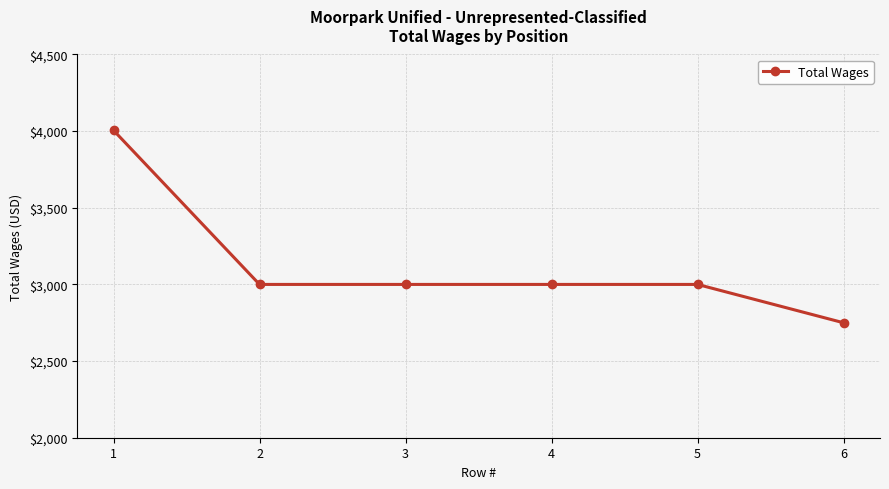

What is the sum of all values?

18755